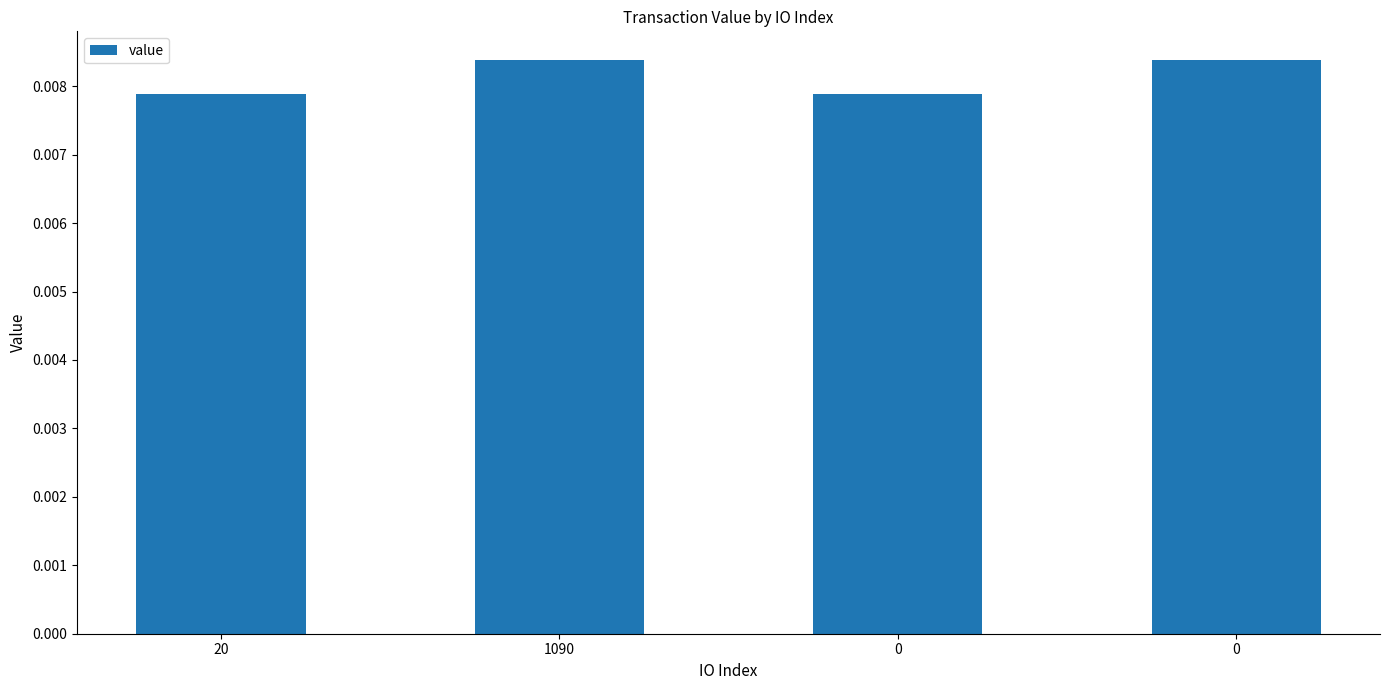

How many distinct data groups are displayed?

1